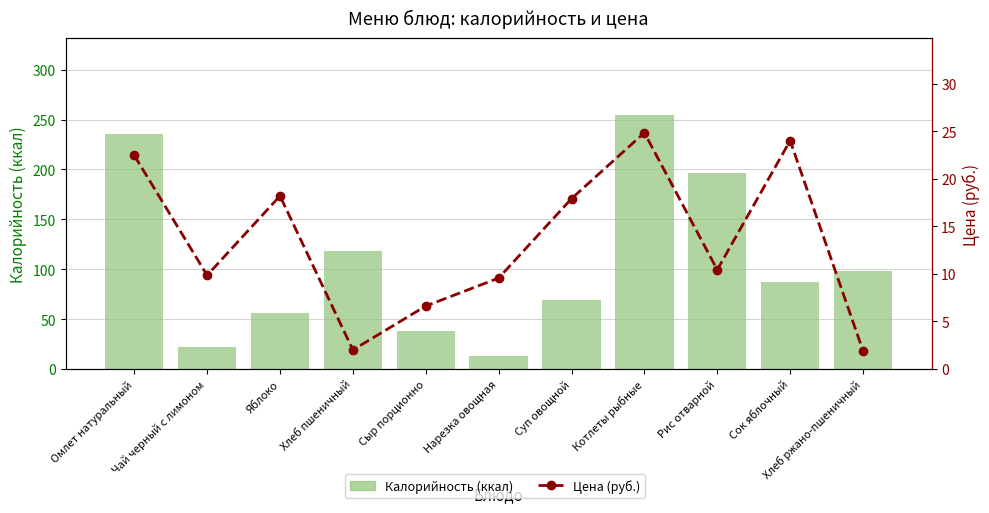

What is the smallest value displayed?

1.9